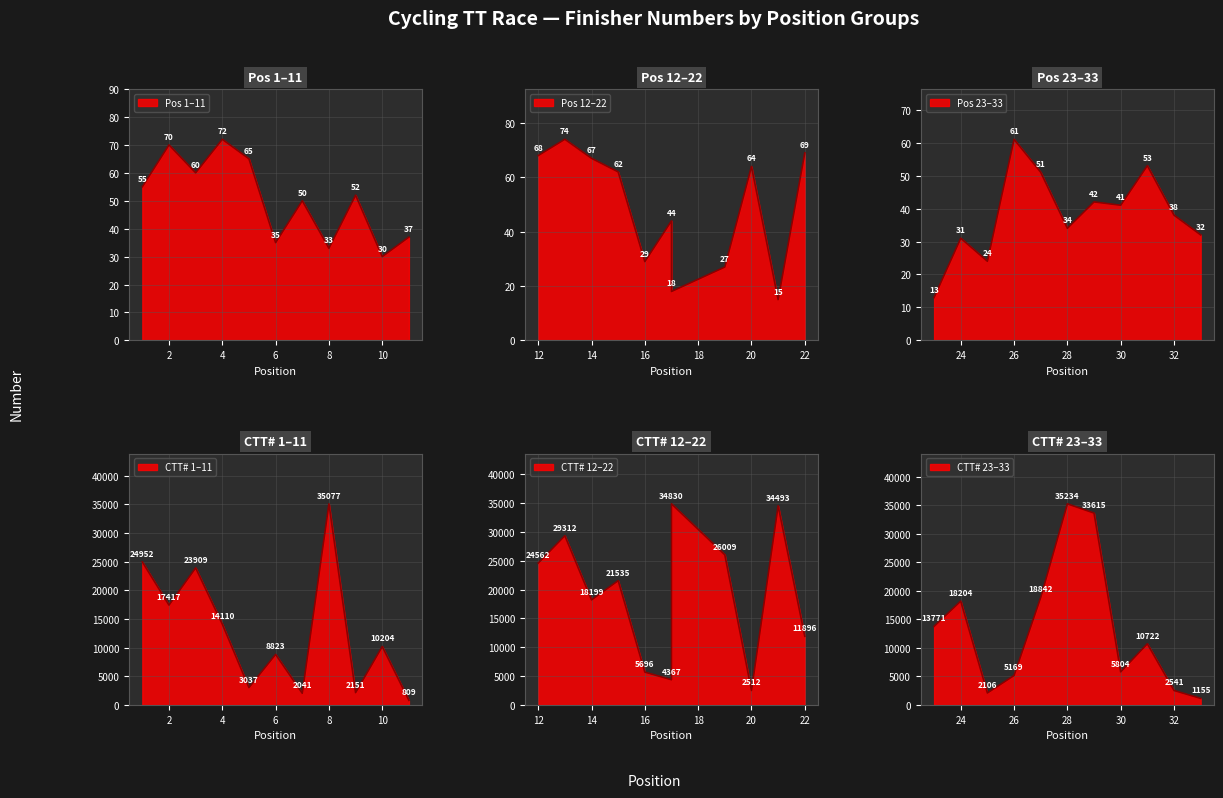

Does the chart display data point markers on the line(s)?

No